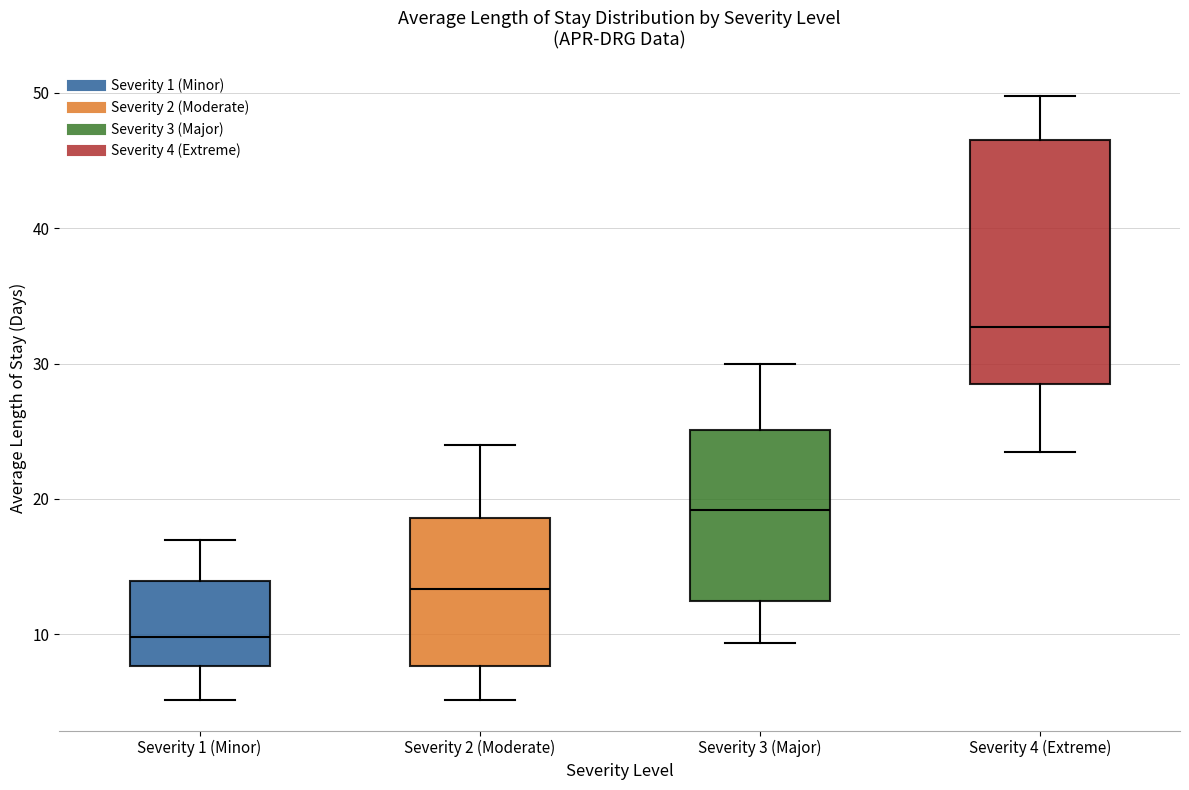

Which box has the lowest median line?

Severity 1 (Minor)